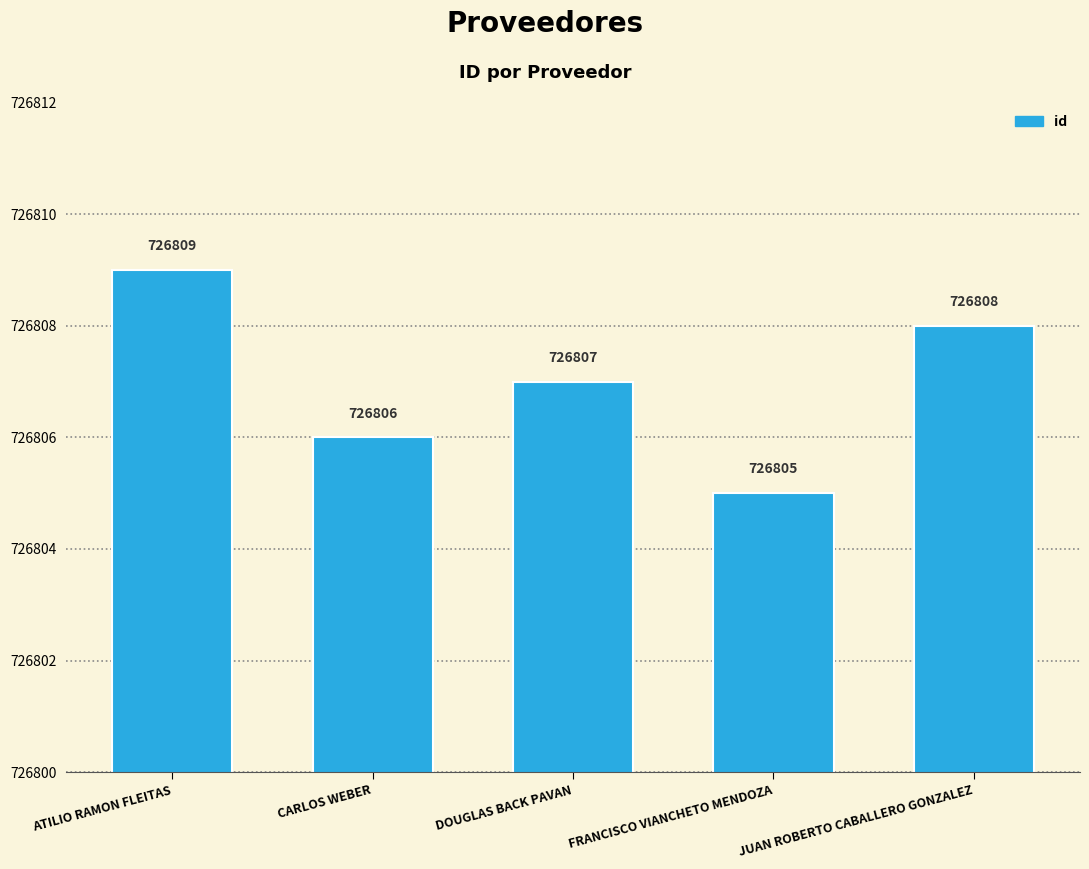

At which category does the chart reach its minimum across all series?

FRANCISCO VIANCHETO MENDOZA